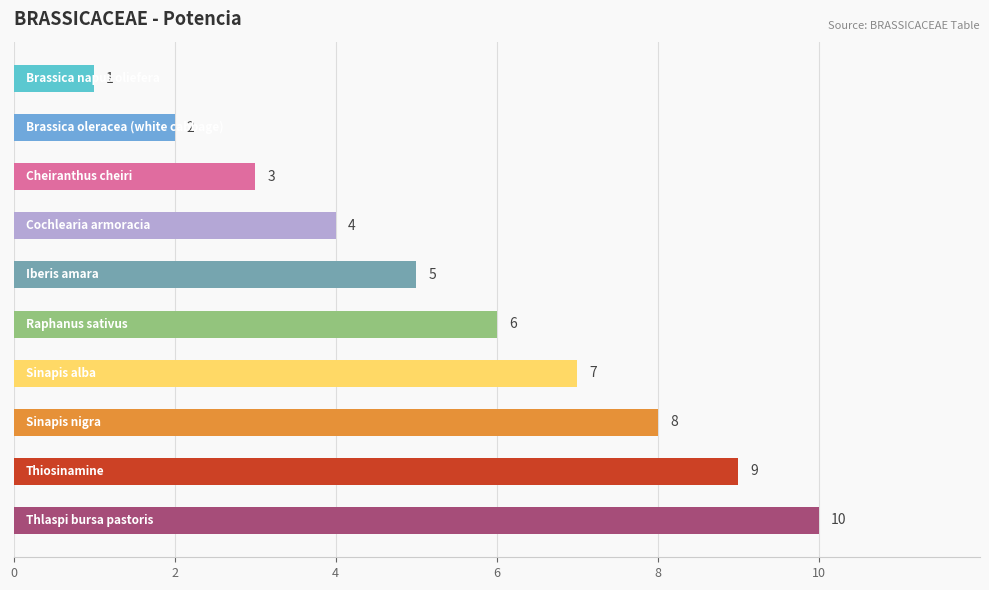

Are the bars horizontal?

Yes